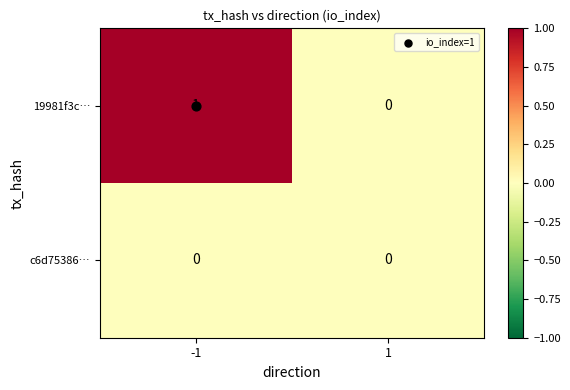

Rank the series at -1 from highest to lowest value.

19981f3c…, c6d75386…